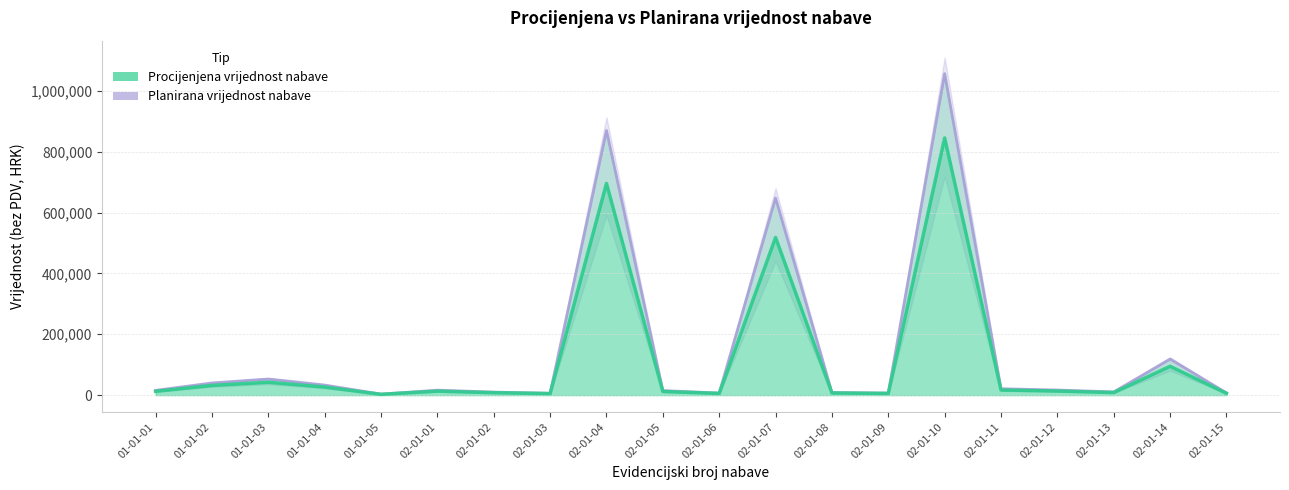

What is the difference between the maximum and minimum values in the Procijenjena vrijednost nabave series?

842846.0